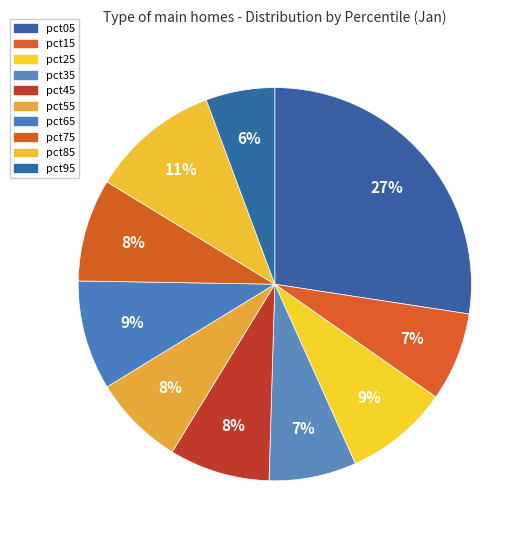

What is the total percentage of pct55 and pct65?

16.5%